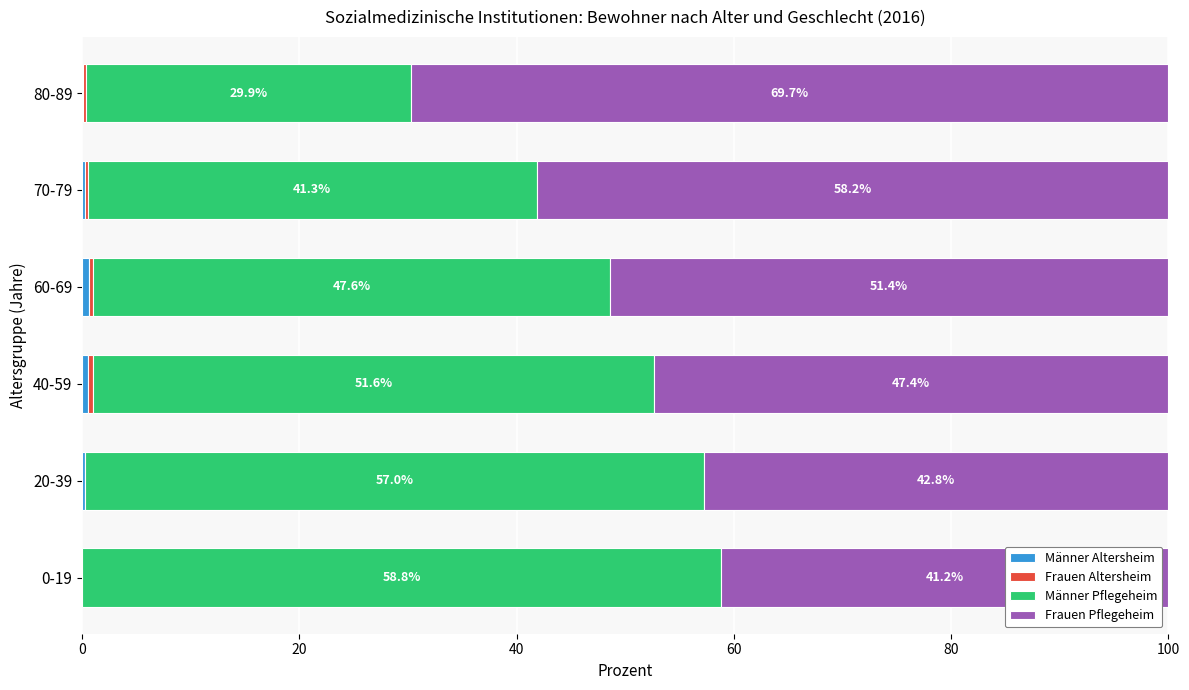

What is the total value across all series at 20-39?

100.0